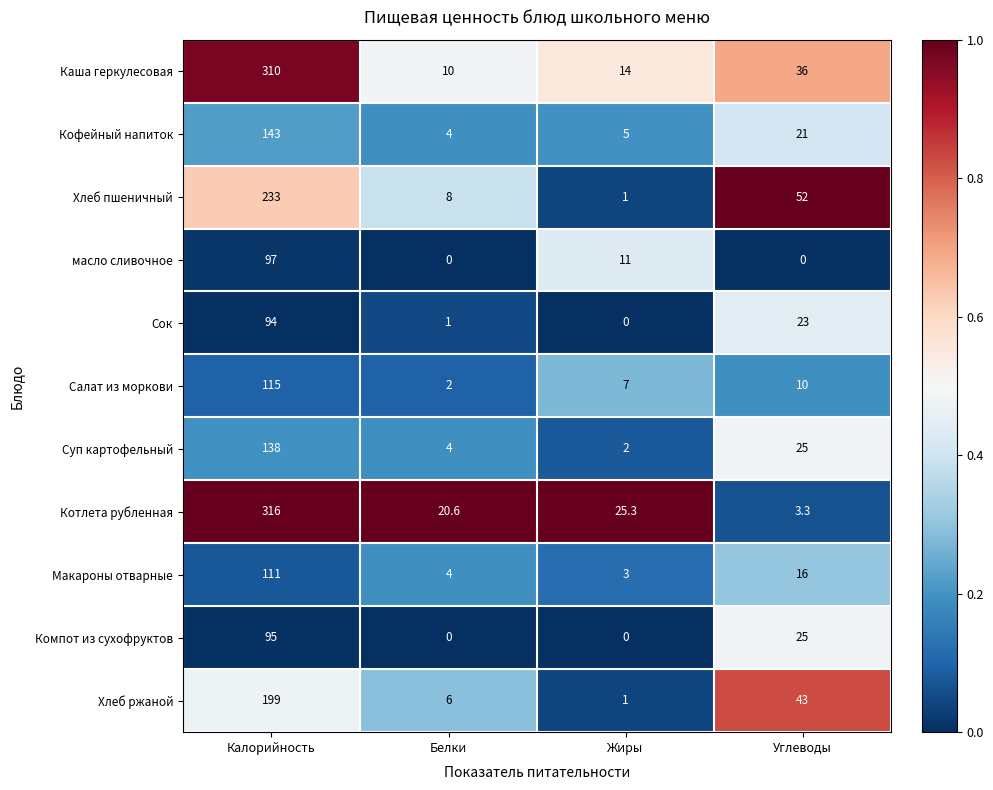

What is the average value of the Компот из сухофруктов series?

30.0